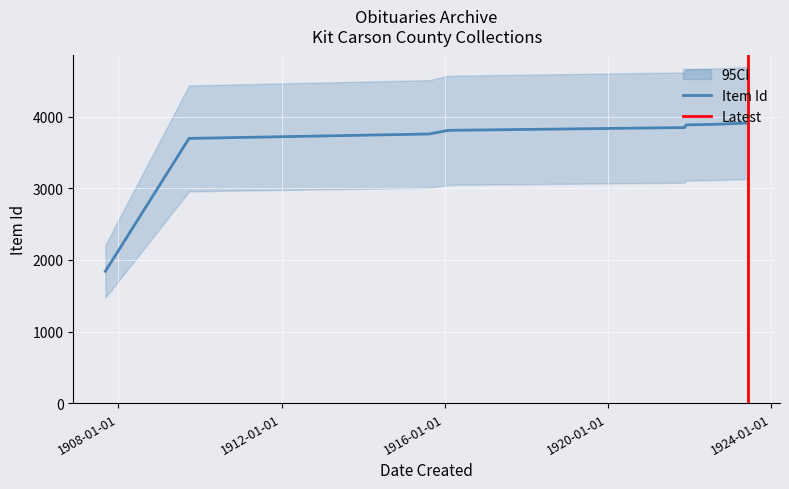

What is the maximum value for Item Id?

3909.5